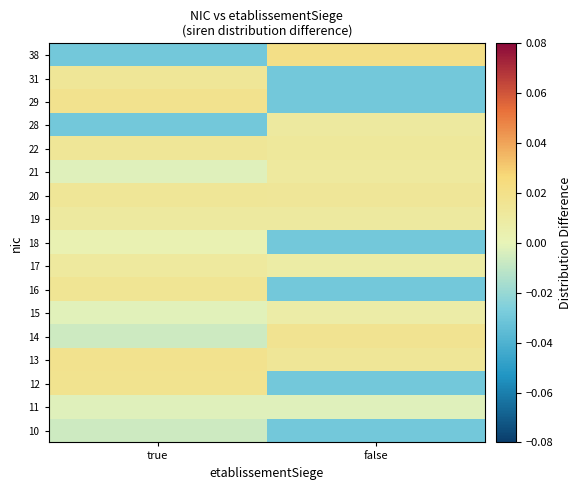

Reading left to right, transcribe all the data shown in this chart.

10: true=-0.0	false=-0.0
11: true=-0.0	false=-0.0
12: true=0.0	false=-0.0
13: true=0.0	false=0.0
14: true=-0.0	false=0.0
15: true=-0.0	false=0.0
16: true=0.0	false=-0.0
17: true=0.0	false=0.0
18: true=0.0	false=-0.0
19: true=0.0	false=0.0
20: true=0.0	false=0.0
21: true=-0.0	false=0.0
22: true=0.0	false=0.0
28: true=-0.0	false=0.0
29: true=0.0	false=-0.0
31: true=0.0	false=-0.0
38: true=-0.0	false=0.0